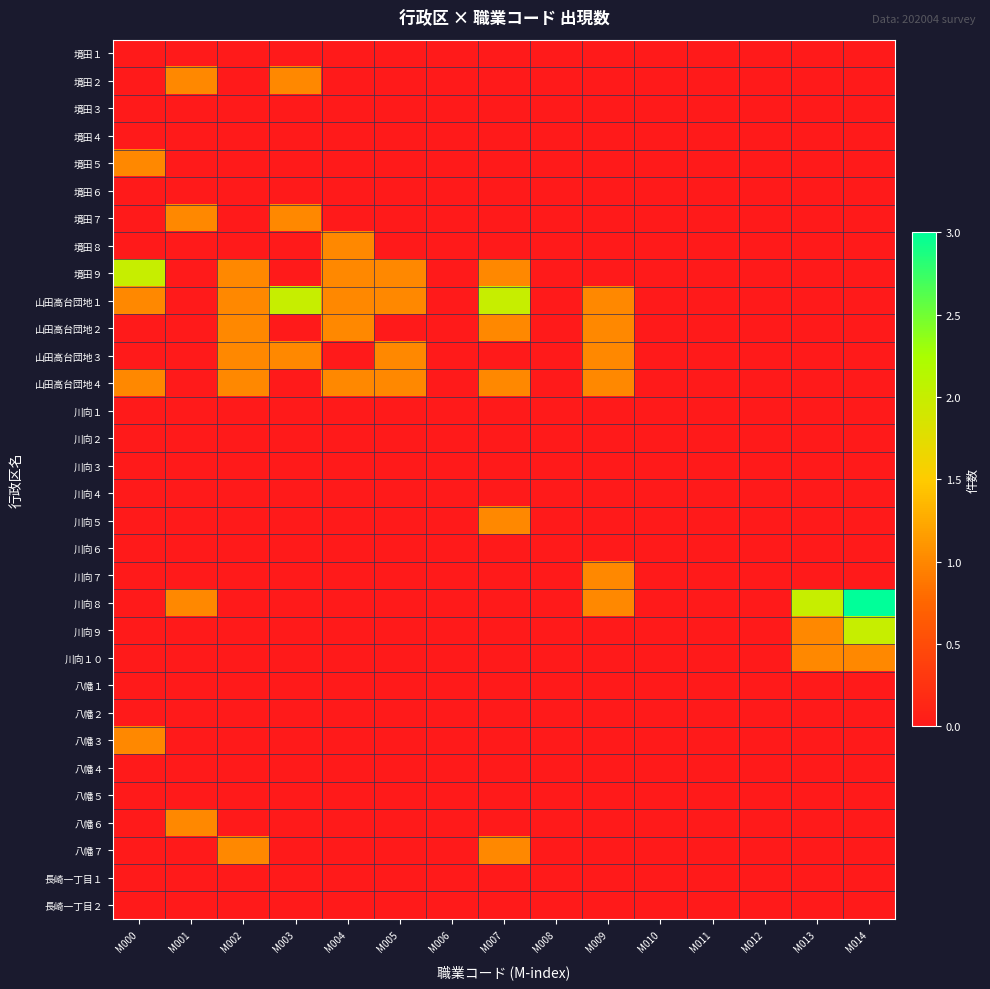

What is the spread (max minus min) of values at M007?

2